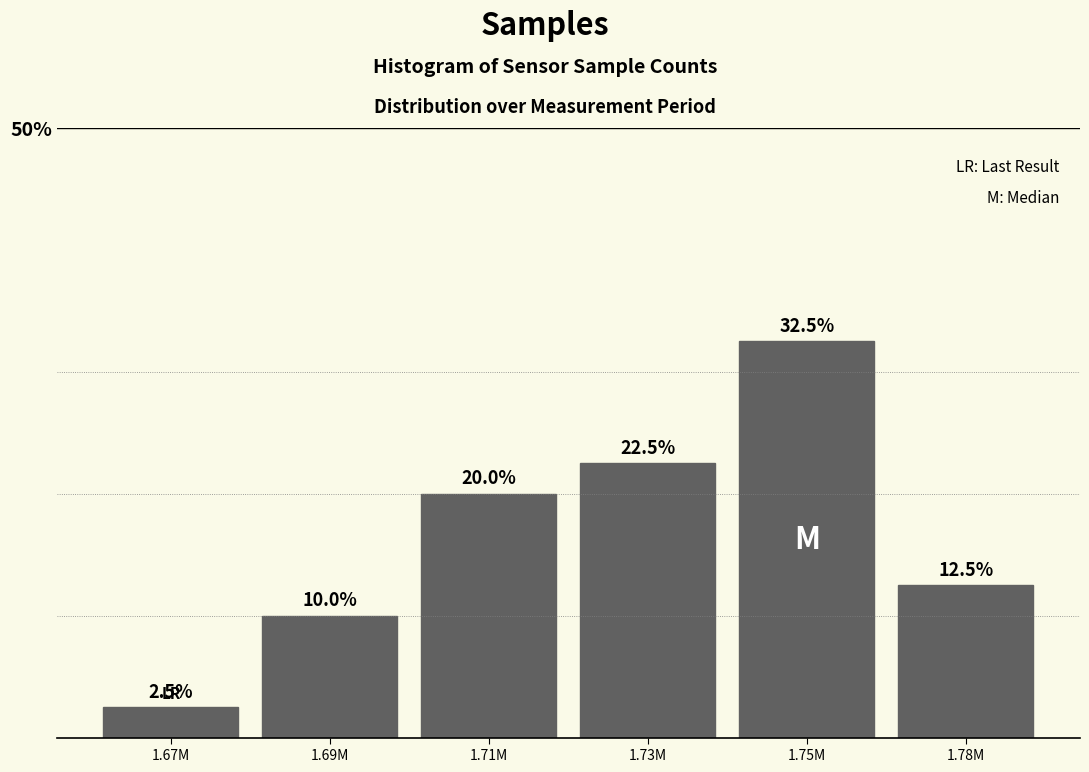

Reading right to left, extract all data points from this chart.

1.78M=12.5	1.75M=32.5	1.73M=22.5	1.71M=20.0	1.69M=10.0	1.67M=2.5